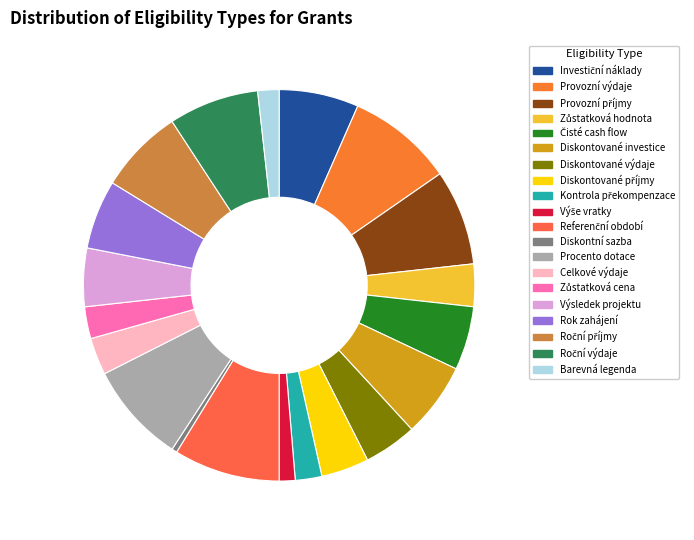

To the nearest percent, what portion does Provozní příjmy represent?

8%